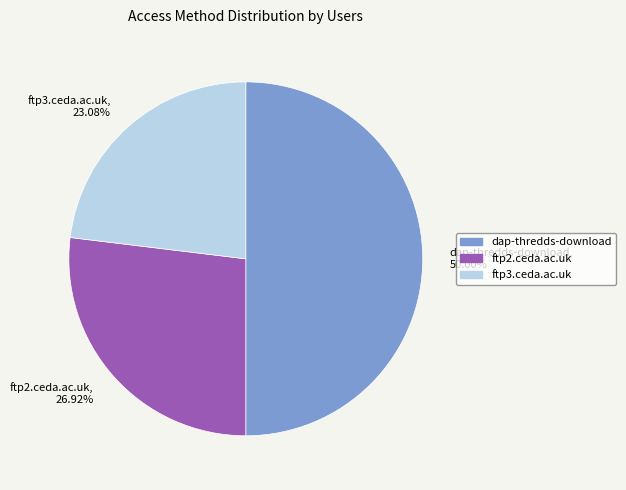

To the nearest percent, what is the combined percentage of ftp3.ceda.ac.uk and dap-thredds-download?

73%